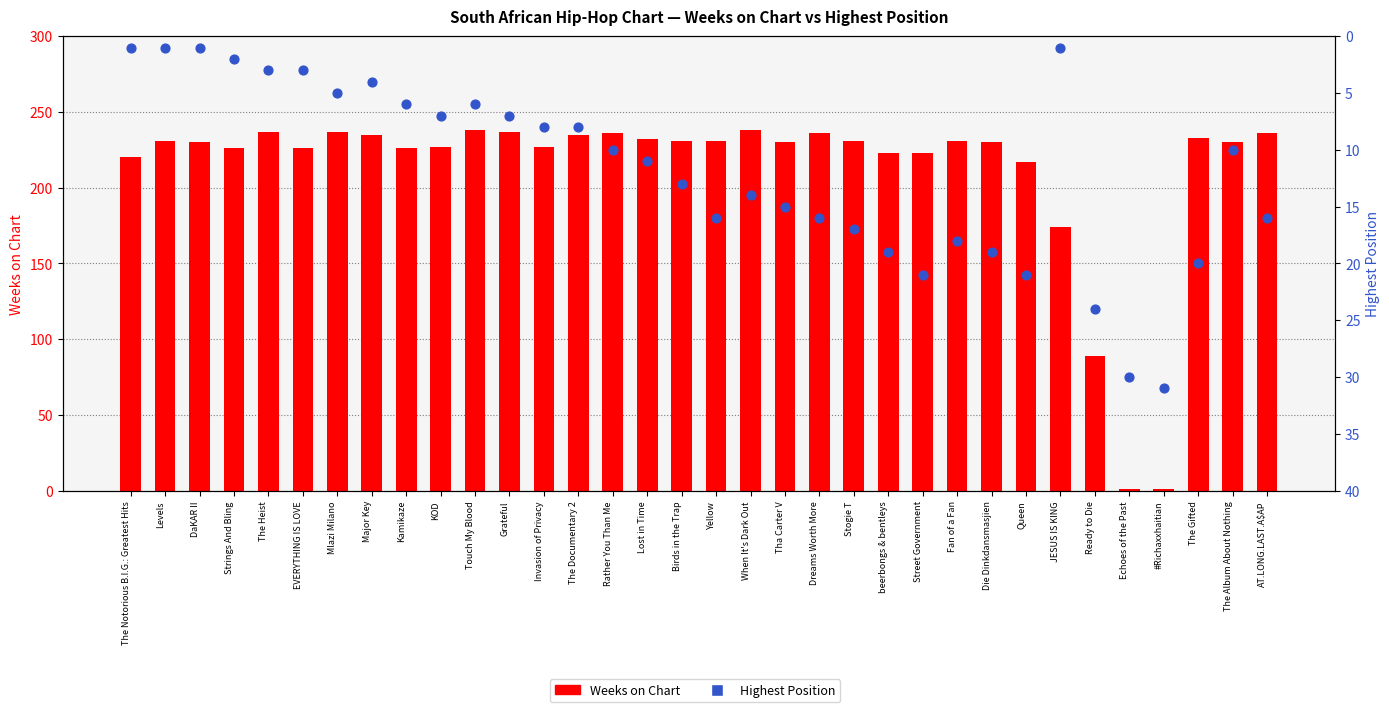

What are all the series names shown in the legend?

Weeks on Chart, Highest Position